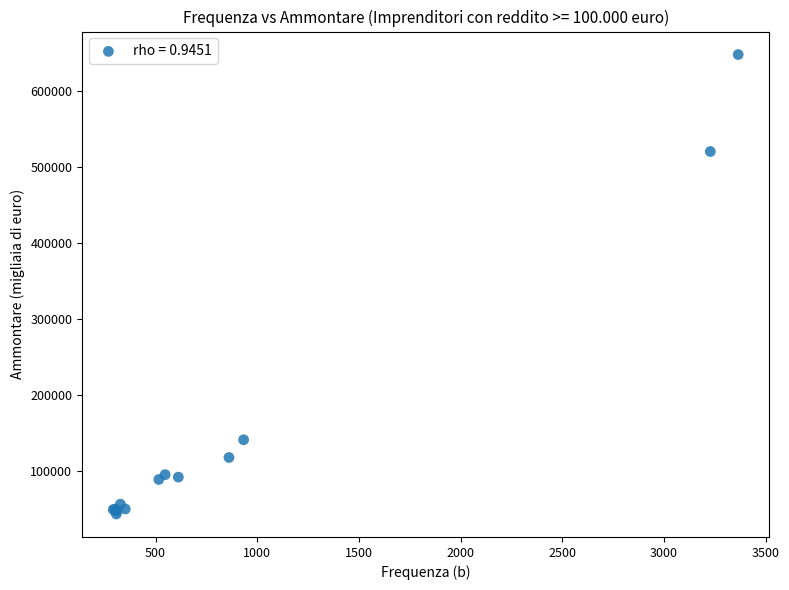

What Y value in the scatter plot is closest to 345715?

520399